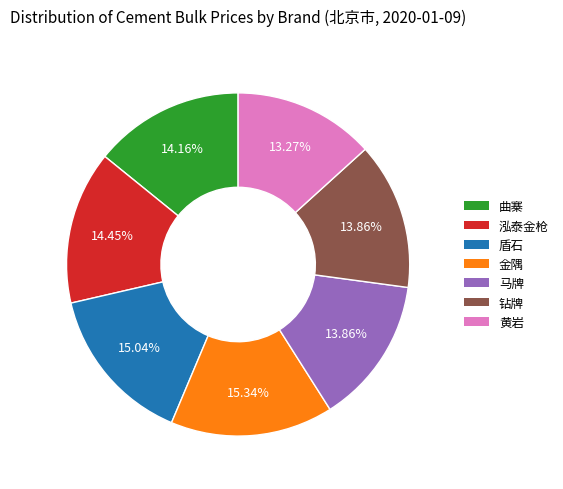

Approximately how many times larger is the value at 金隅 compared to 泓泰金枪?

1.1